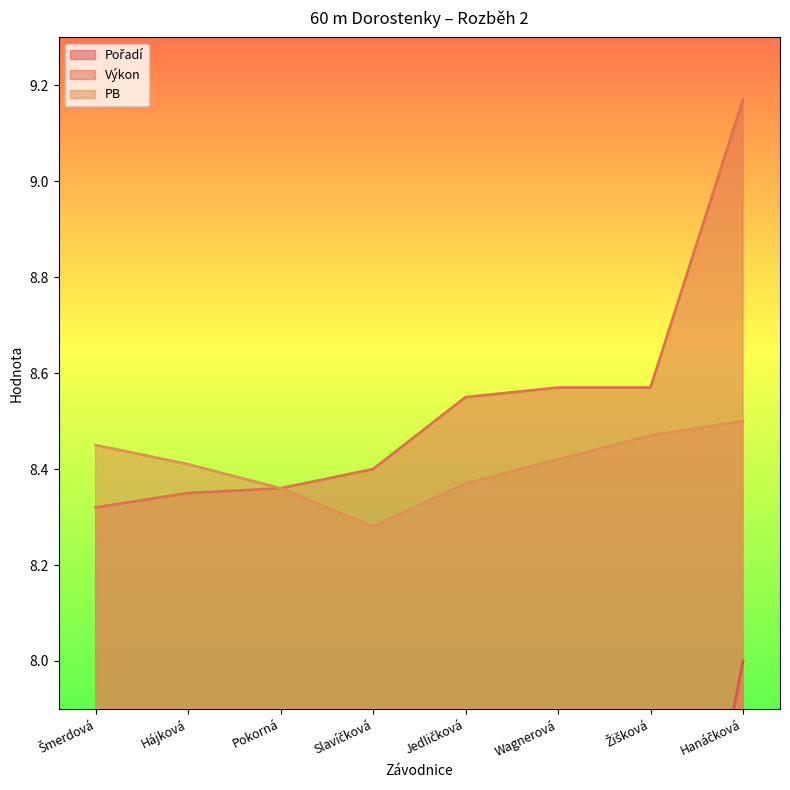

How many categories are shown in the chart?

8